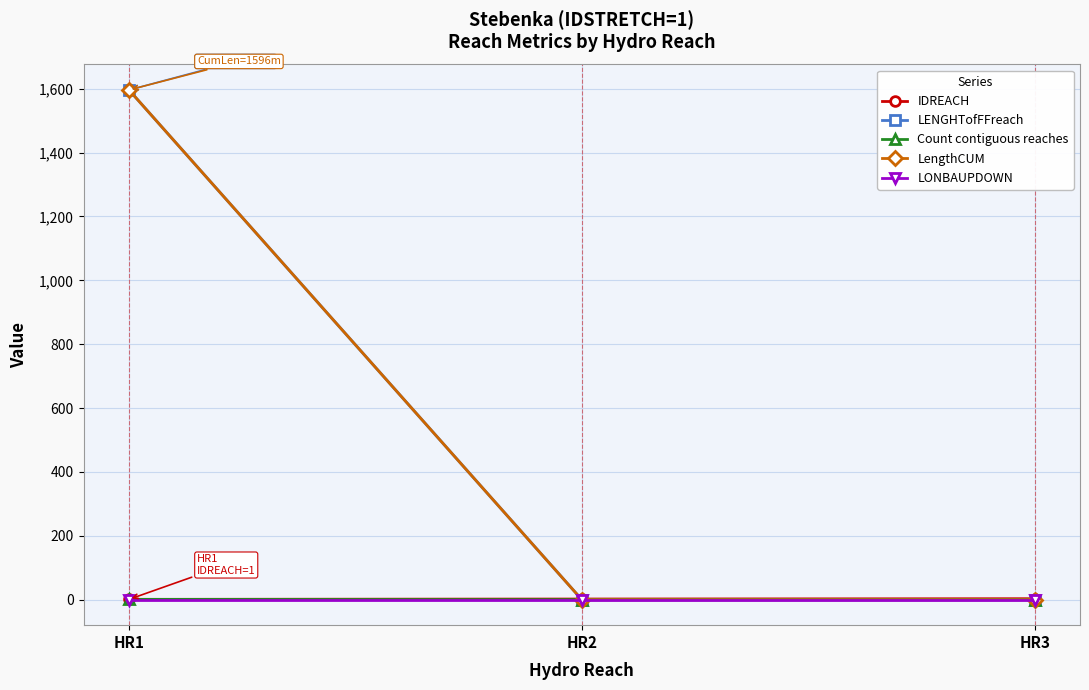

Between HR1 and HR3, which is larger?

HR3